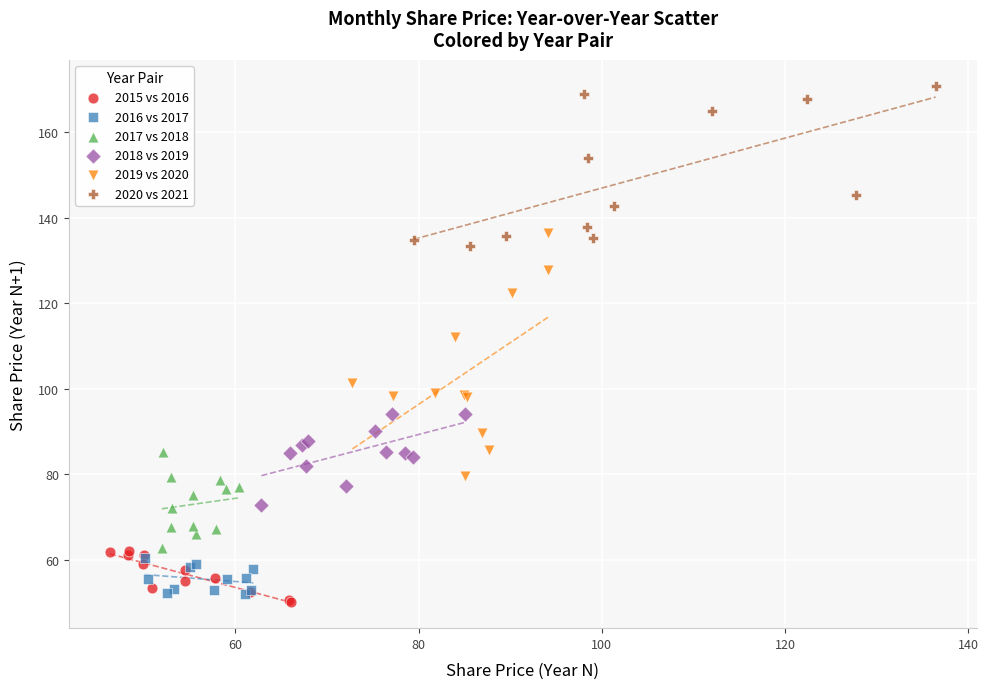

What are all the series names shown in the legend?

2015 vs 2016, 2016 vs 2017, 2017 vs 2018, 2018 vs 2019, 2019 vs 2020, 2020 vs 2021